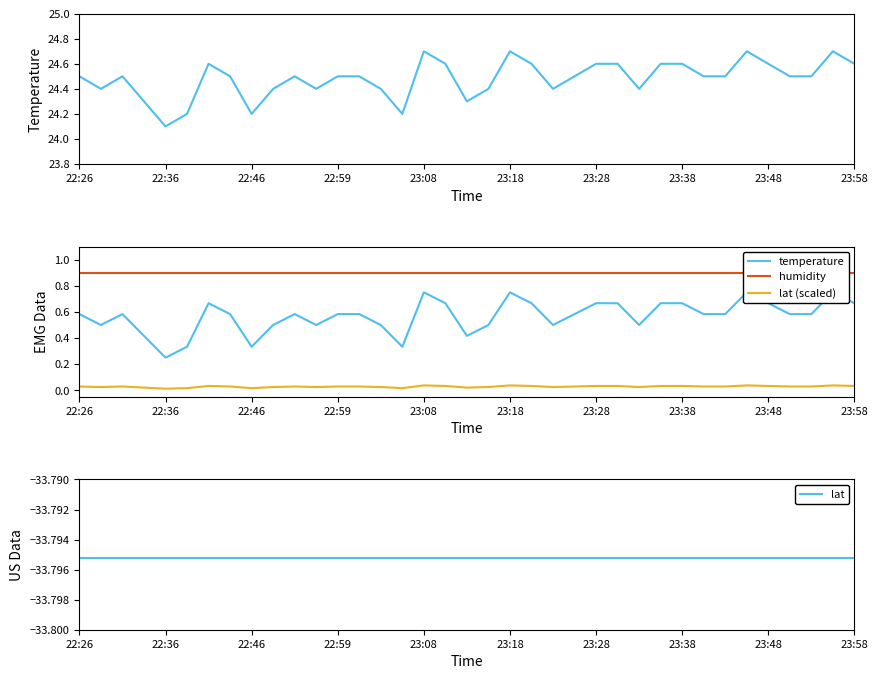

What is the difference between the highest and lowest values at 21?

34.7